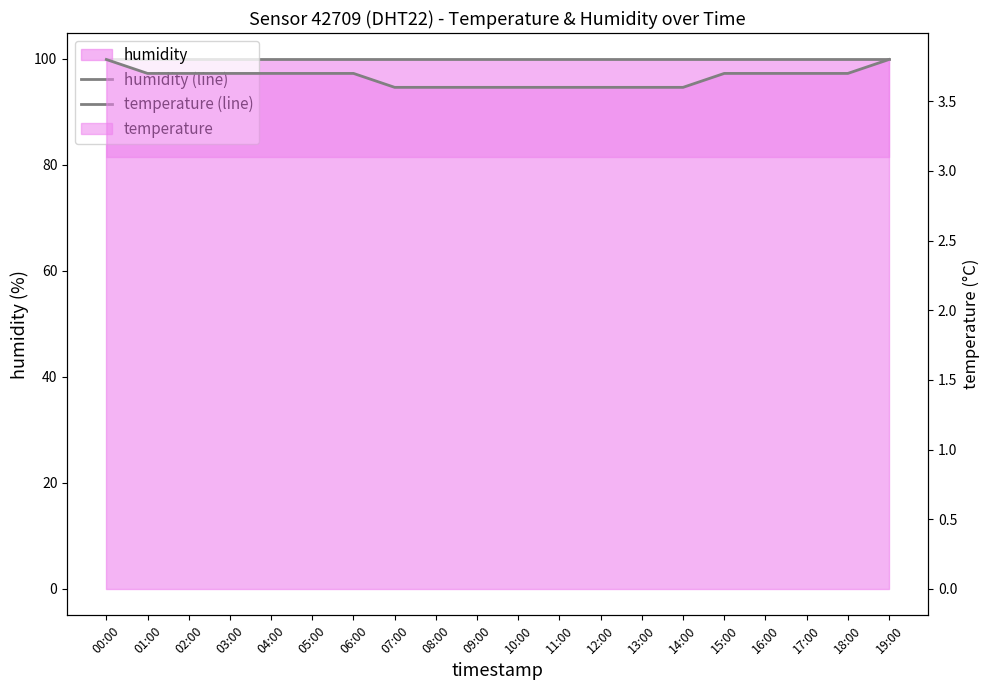

At which category does the chart reach its minimum across all series?

07:00